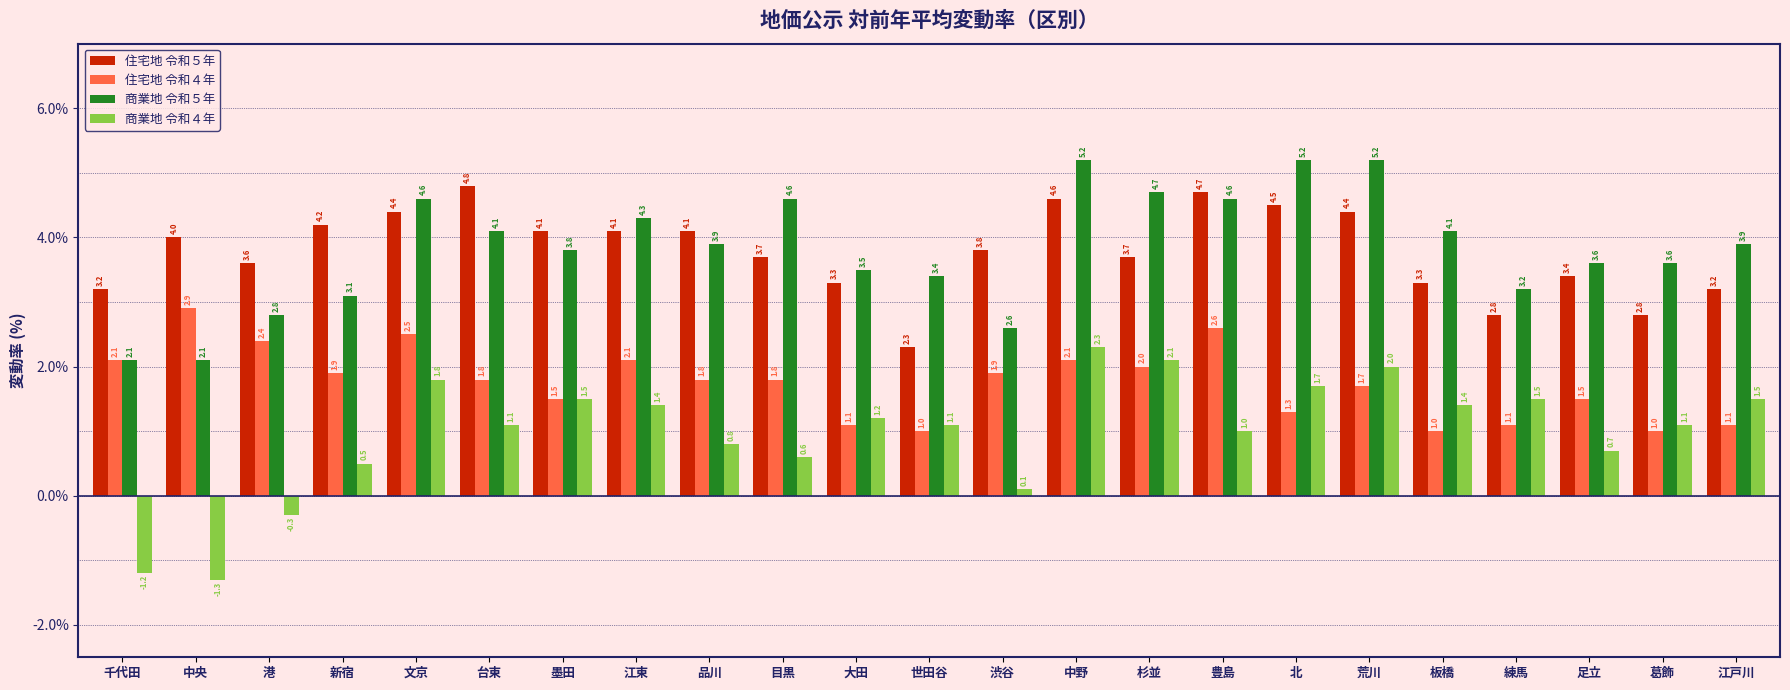

The 住宅地 令和４年 series shows 1.9 at 渋谷. True or false?

True